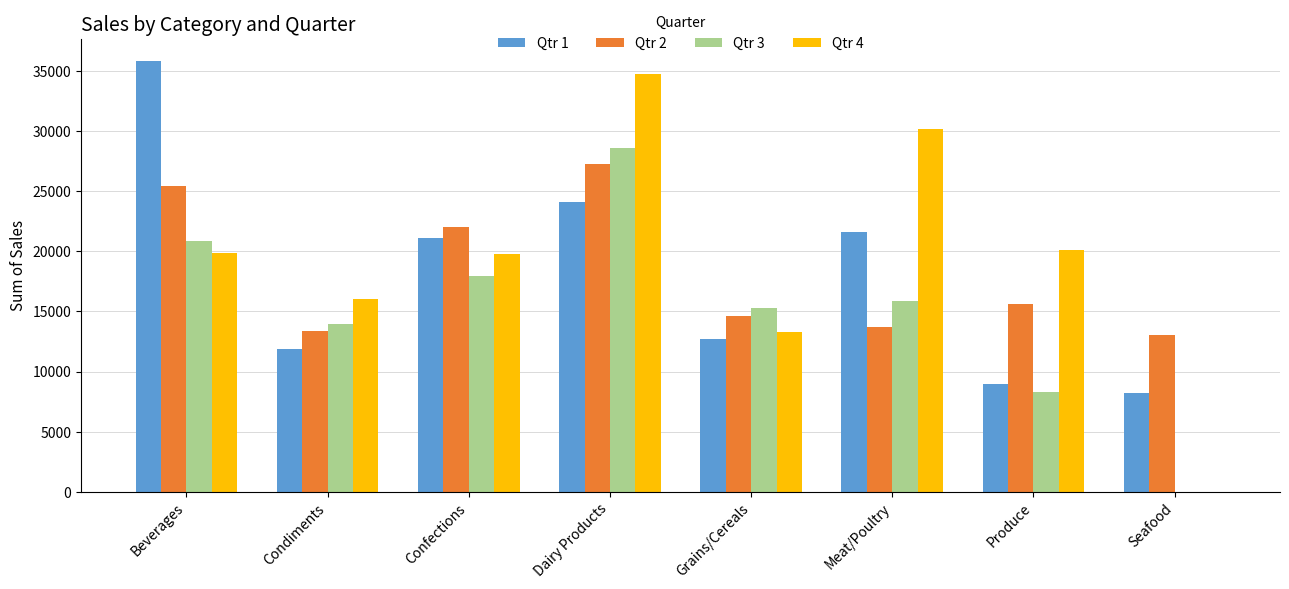

What are all the series names shown in the legend?

Qtr 1, Qtr 2, Qtr 3, Qtr 4